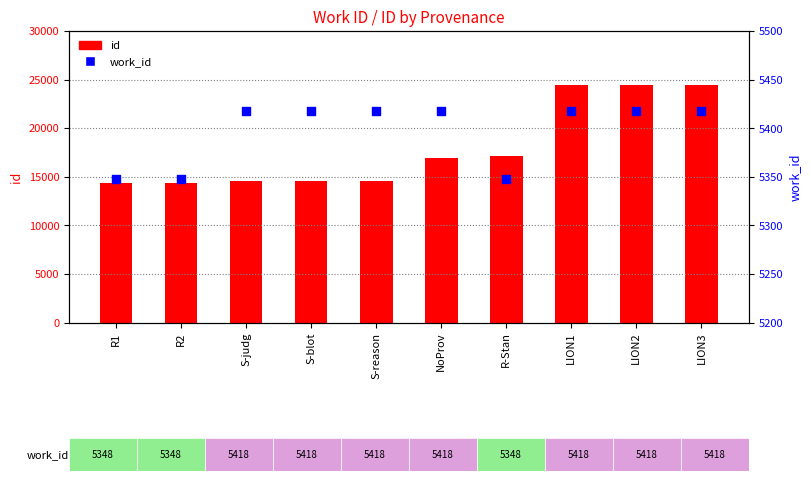

At which category is the sum across all series the highest?

LION3